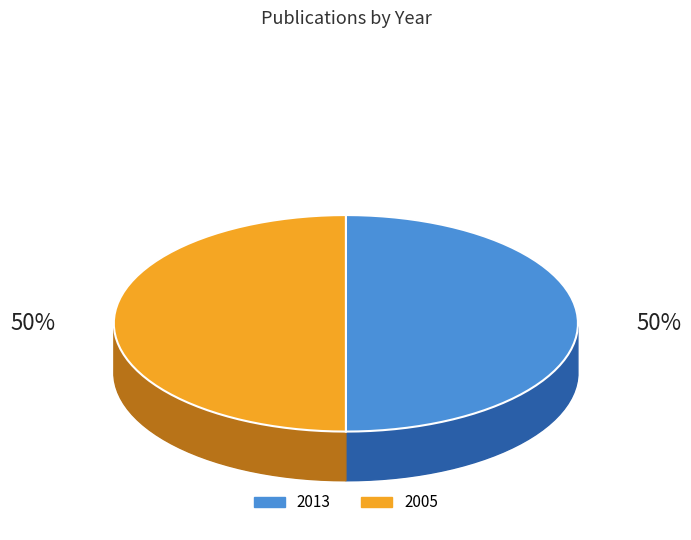

Which category has the smallest portion of the pie?

2005